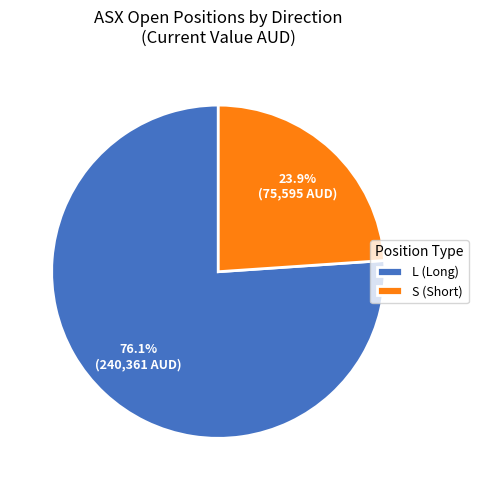

Does any single category account for the majority?

Yes